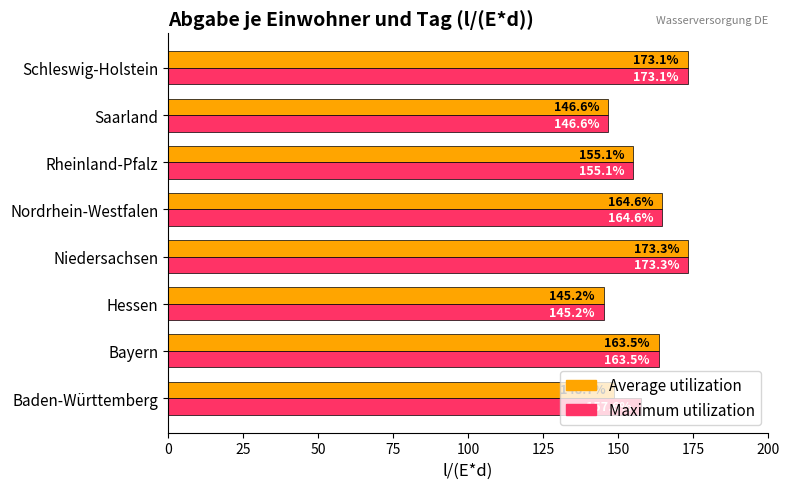

What are all the series names shown in the legend?

Average utilization, Maximum utilization